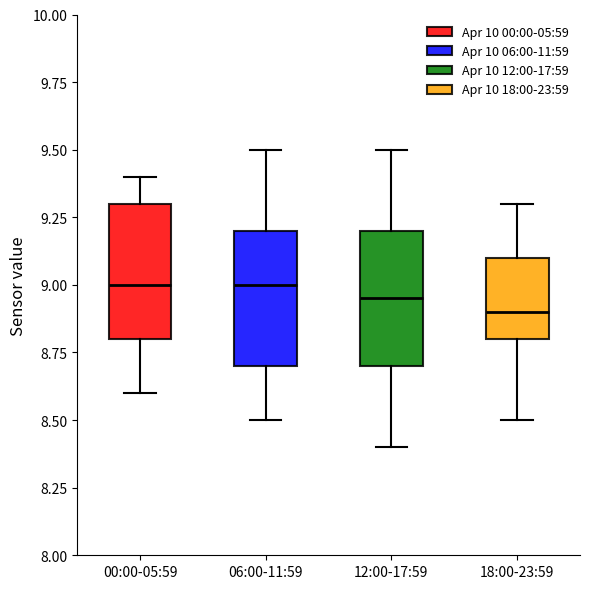

Reading left to right, transcribe this box plot: for each box, give where its median line is, the range the box spans, and where its two whiskers end, as read against the y-axis. The values are not printed on the chart, so give them approximately, as read against the axis.

00:00-05:59: median 9.00, box 8.80 to 9.30, whiskers 8.60 to 9.40
06:00-11:59: median 9.00, box 8.70 to 9.20, whiskers 8.50 to 9.50
12:00-17:59: median 8.95, box 8.70 to 9.20, whiskers 8.40 to 9.50
18:00-23:59: median 8.90, box 8.80 to 9.10, whiskers 8.50 to 9.30